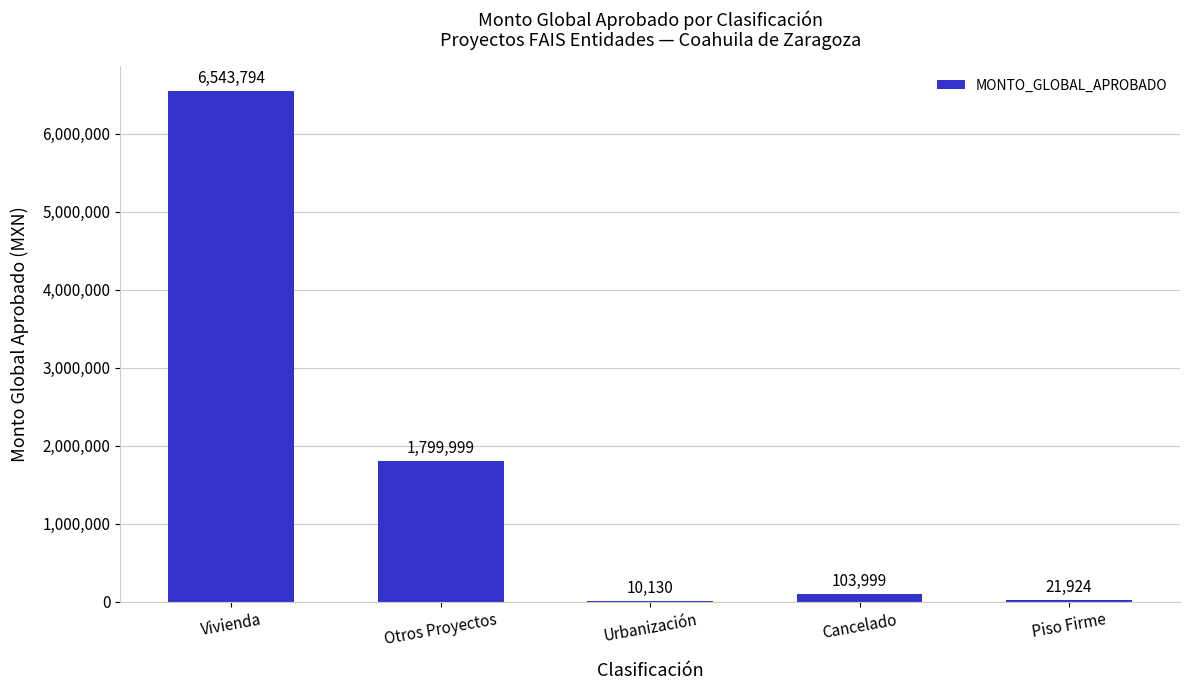

Where does the data first go above 103999?

Vivienda